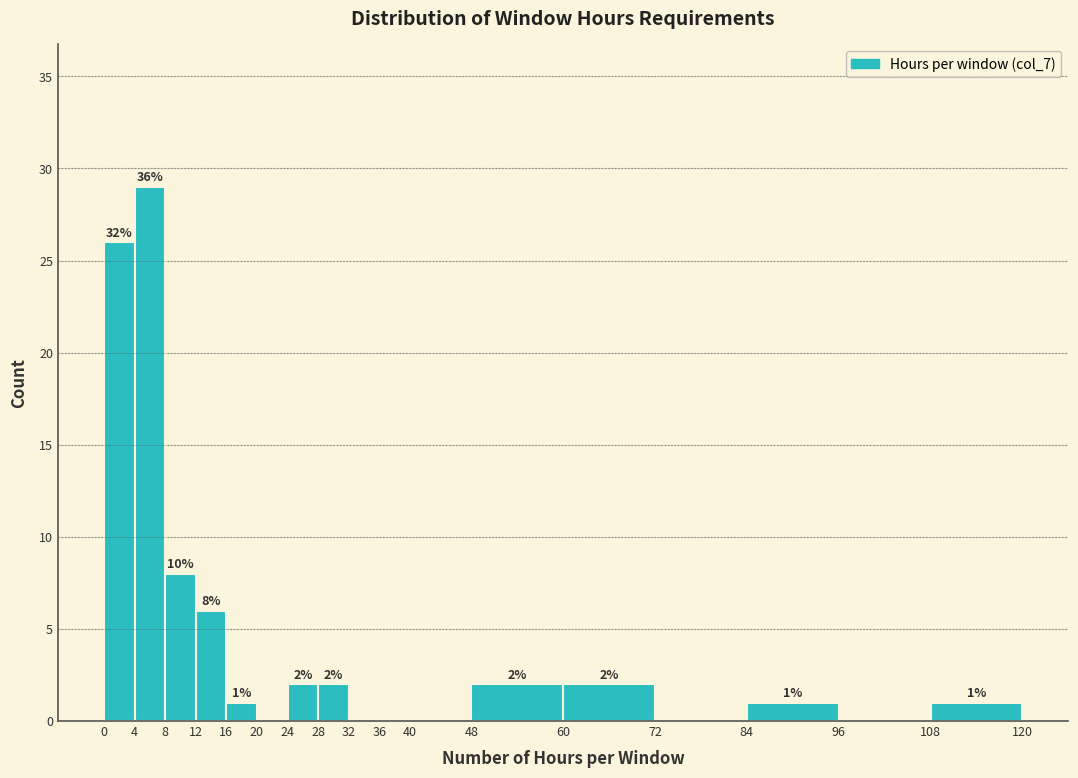

Which range on the x-axis has the tallest bar?

4 to 8